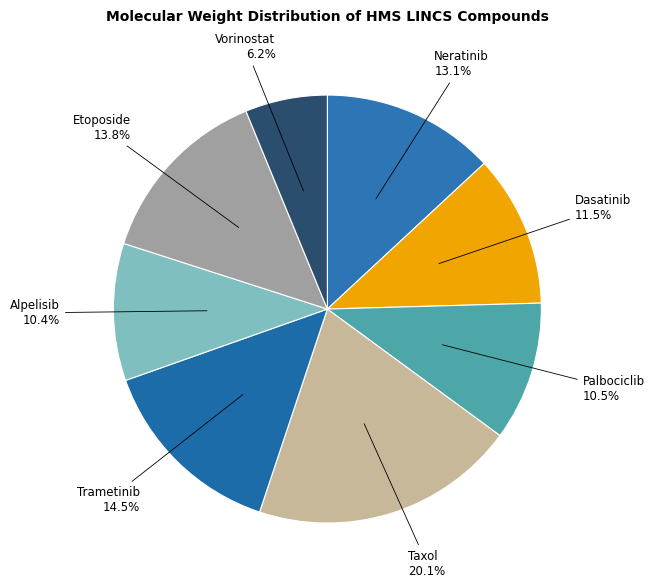

How much of the chart is everything except Dasatinib?

88.5%